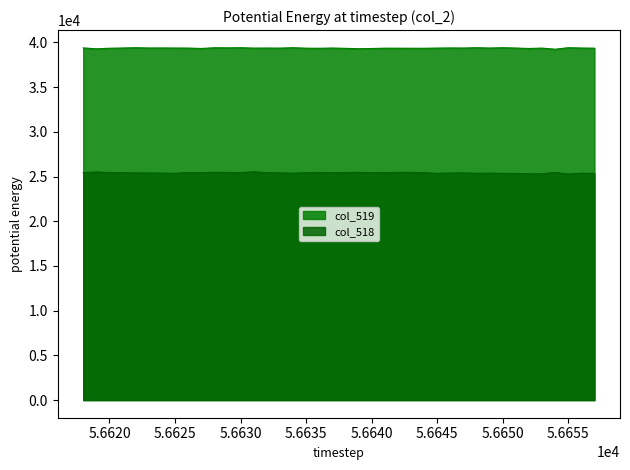

At how many categories does at least one series exceed 28763?

40